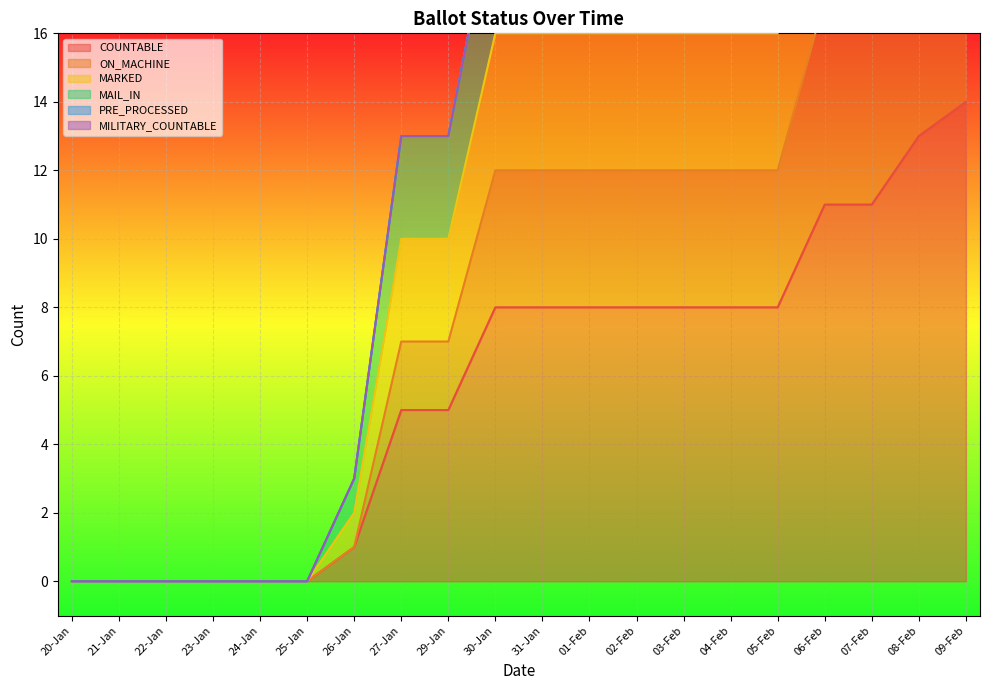

Is the value of COUNTABLE at 06-Feb greater than the value of MARKED at 09-Feb?

No